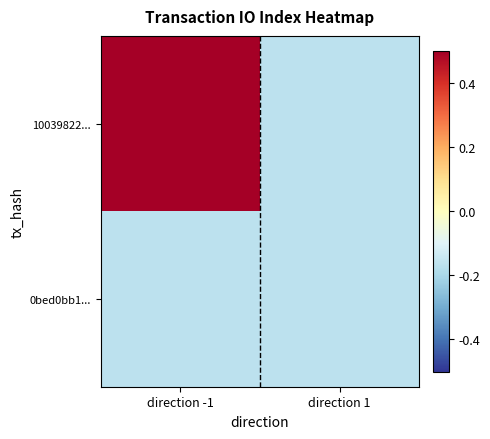

Reading left to right, extract all data points from this chart.

10039822...: direction -1=0.5	direction 1=-0.2
0bed0bb1...: direction -1=-0.2	direction 1=-0.2